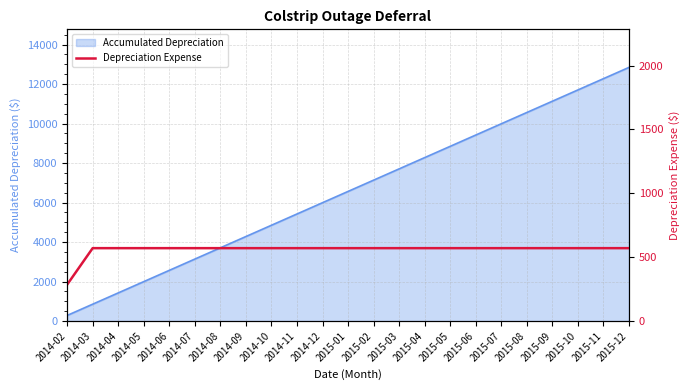

What is the sum of all values?

12843.8